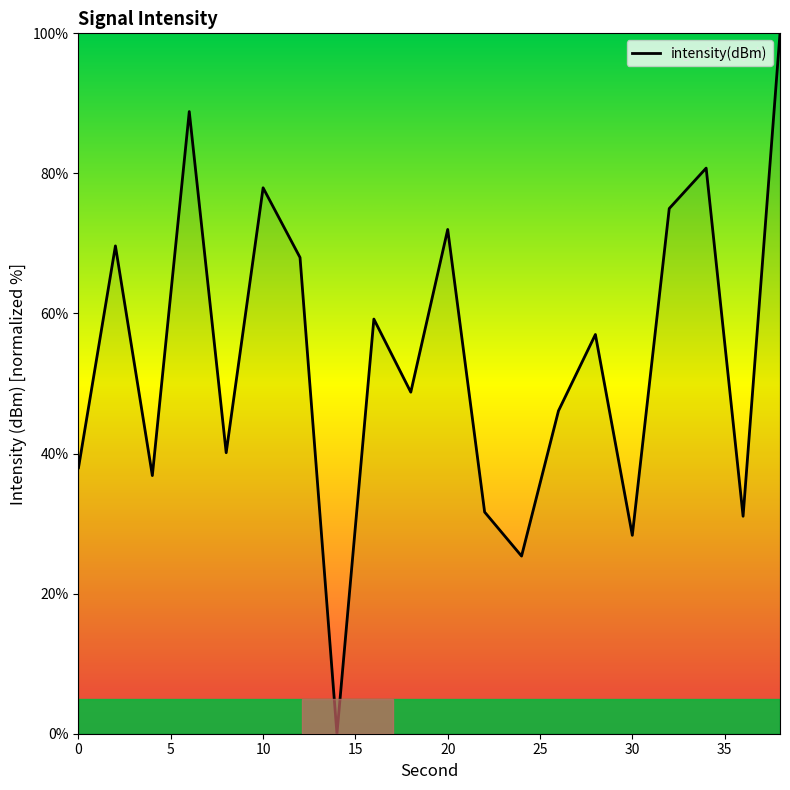

What is the sum of all values?

1074.6